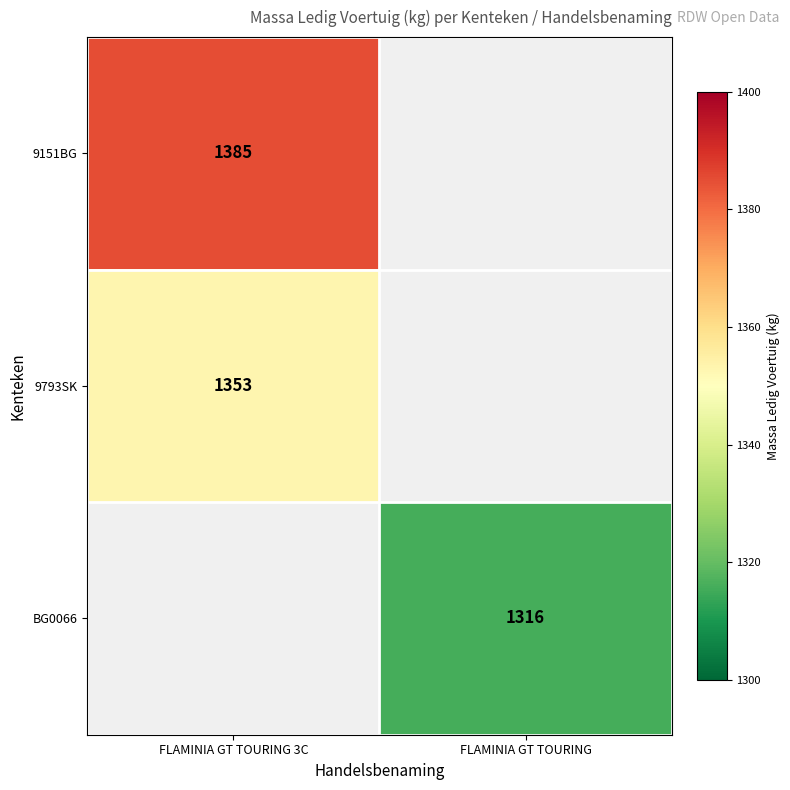

Which has a higher value, FLAMINIA GT TOURING or FLAMINIA GT TOURING 3C?

FLAMINIA GT TOURING 3C